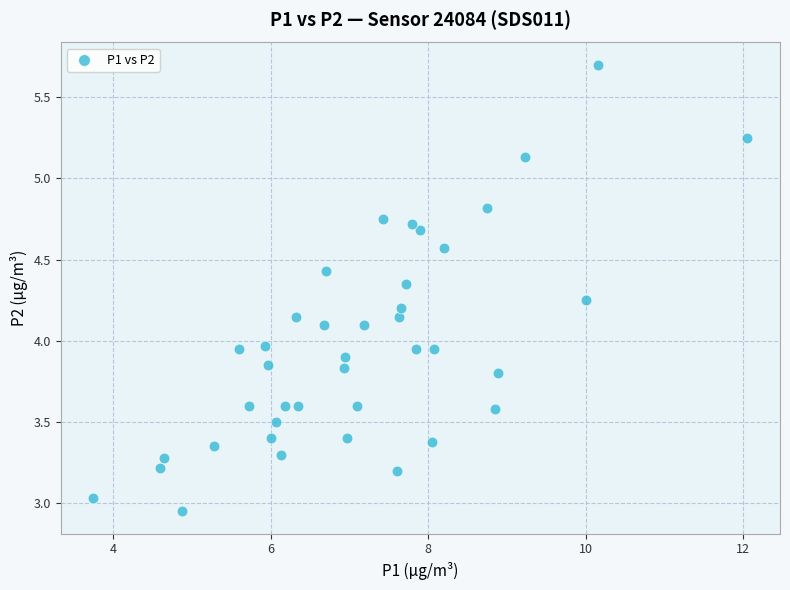

What is the range of X values (max minus min)?

8.3